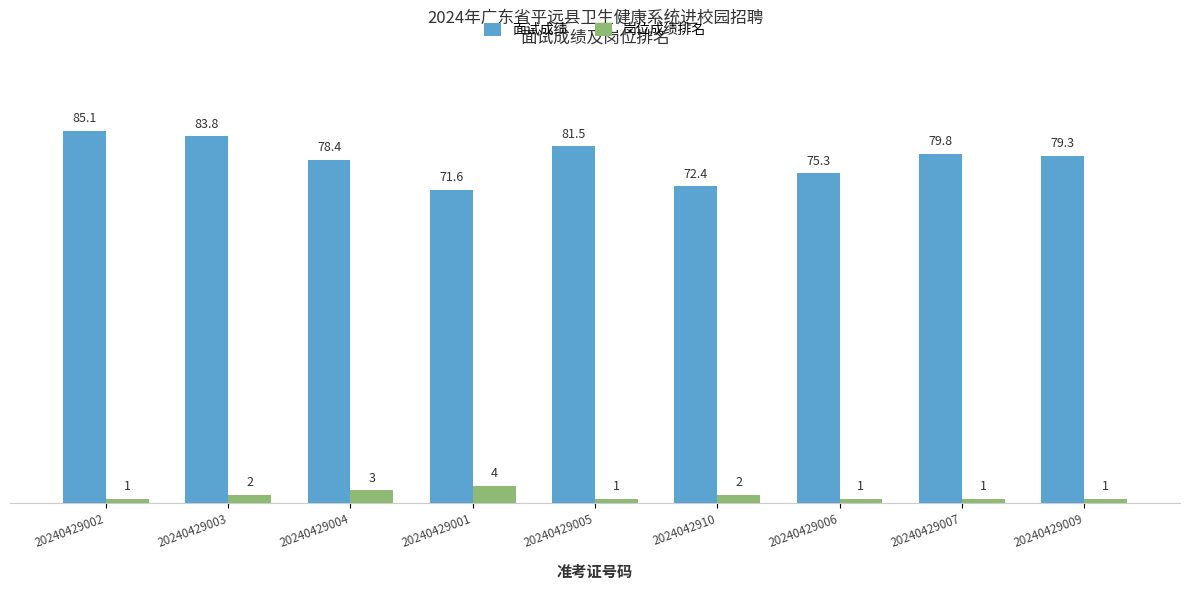

Reading right to left, extract all data points from this chart.

面试成绩: 79.3	79.8	75.3	72.4	81.5	71.6	78.4	83.8	85.1
岗位成绩排名: 1.0	1.0	1.0	2.0	1.0	4.0	3.0	2.0	1.0